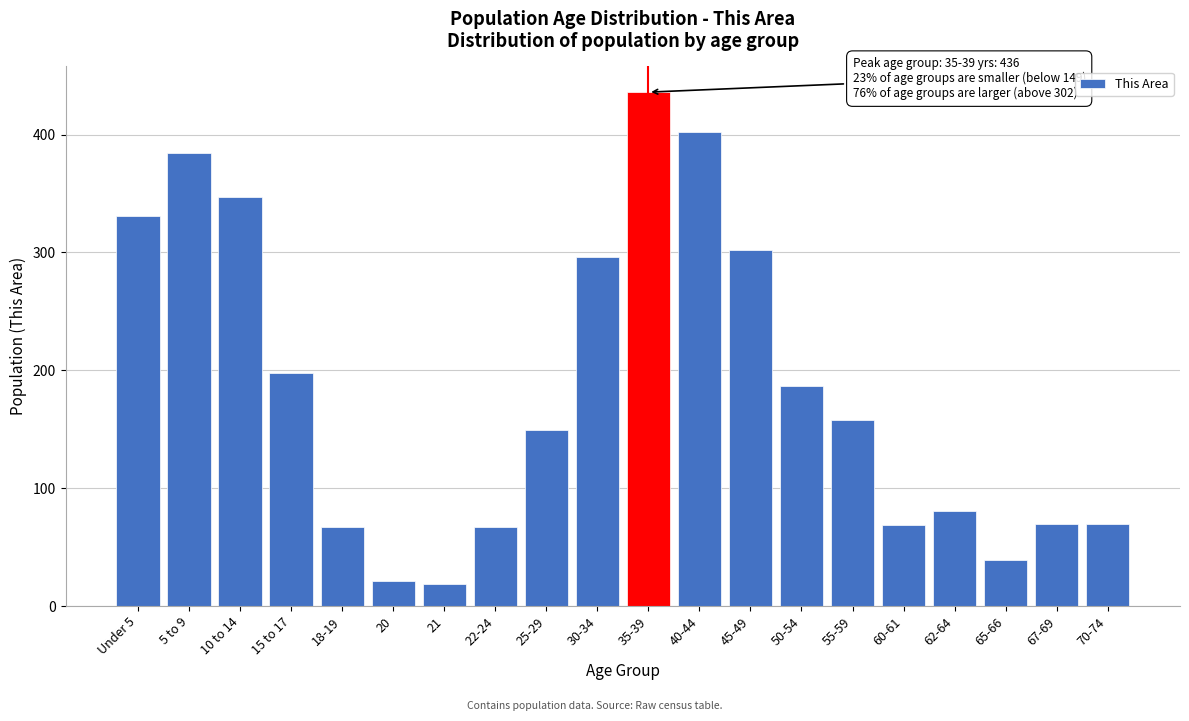

What is the label of the 11th bar from the left?

35-39